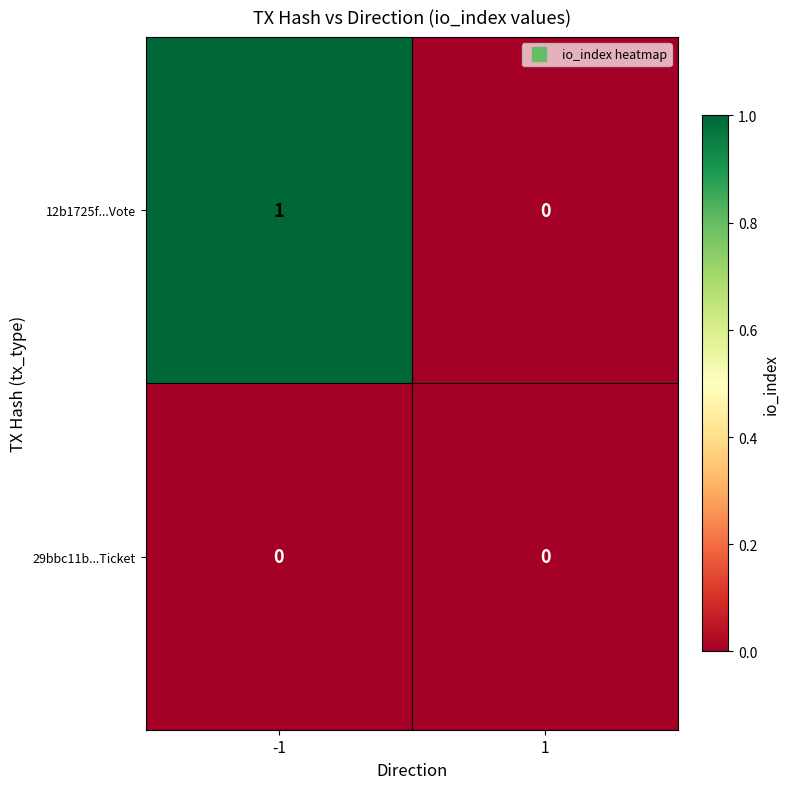

At which category does the chart reach its peak across all series?

-1